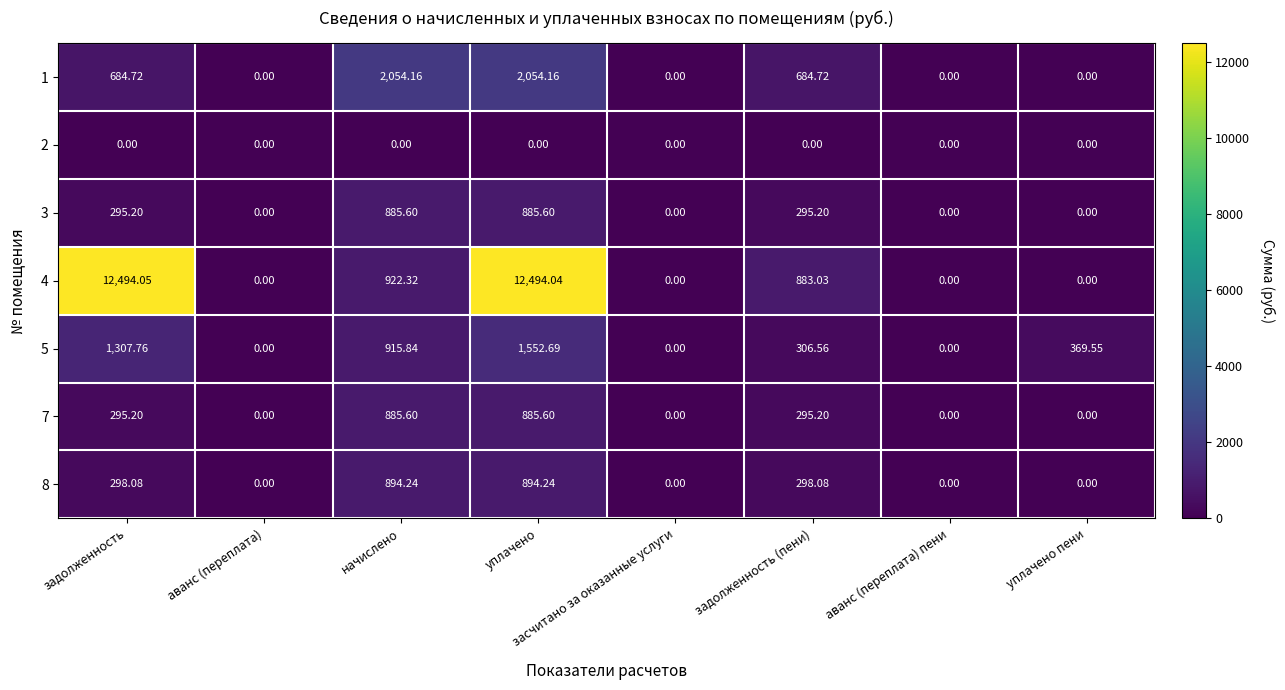

At which label does 5 reach its peak?

уплачено